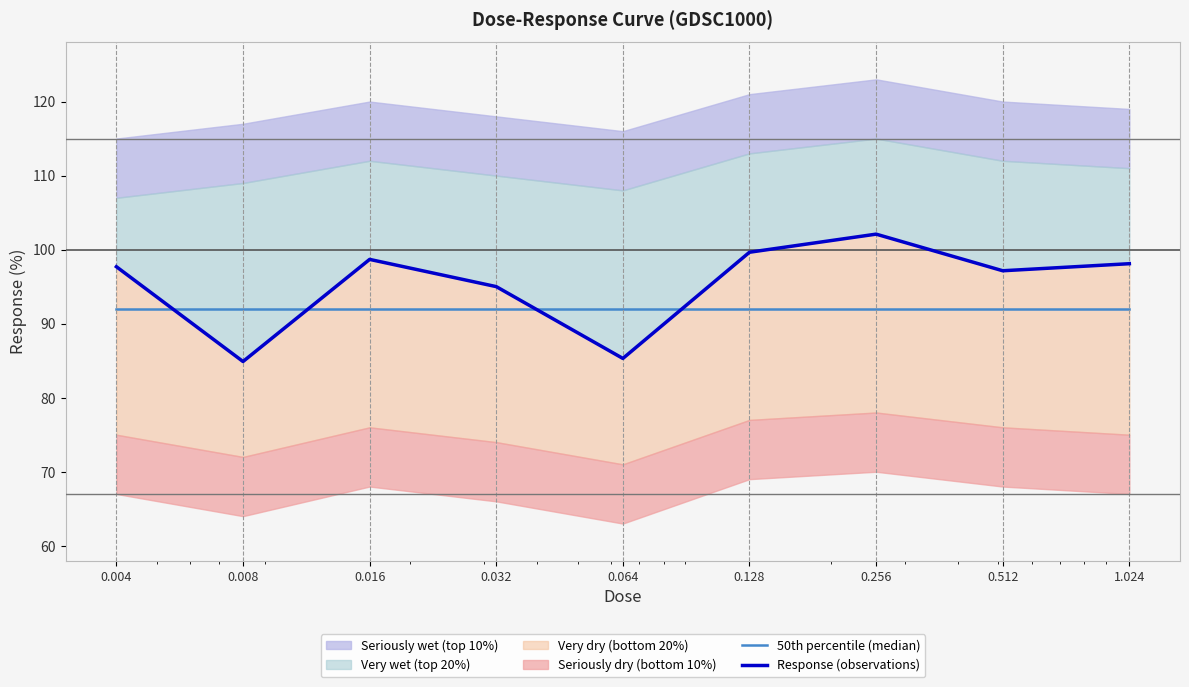

Rank the series by their average value, from highest to lowest.

Response (observations), 50th percentile (median)